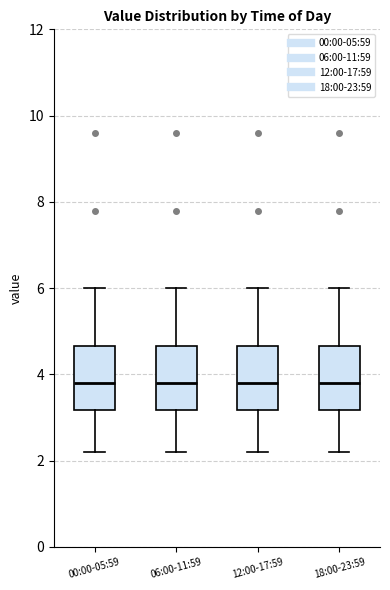

Reading left to right, transcribe this box plot: for each box, give where its median line is, the range the box spans, and where its two whiskers end, as read against the y-axis. The values are not printed on the chart, so give them approximately, as read against the axis.

00:00-05:59: median 3.8, box 3.2 to 4.6, whiskers 2.2 to 6.0
06:00-11:59: median 3.8, box 3.2 to 4.6, whiskers 2.2 to 6.0
12:00-17:59: median 3.8, box 3.2 to 4.6, whiskers 2.2 to 6.0
18:00-23:59: median 3.8, box 3.2 to 4.6, whiskers 2.2 to 6.0